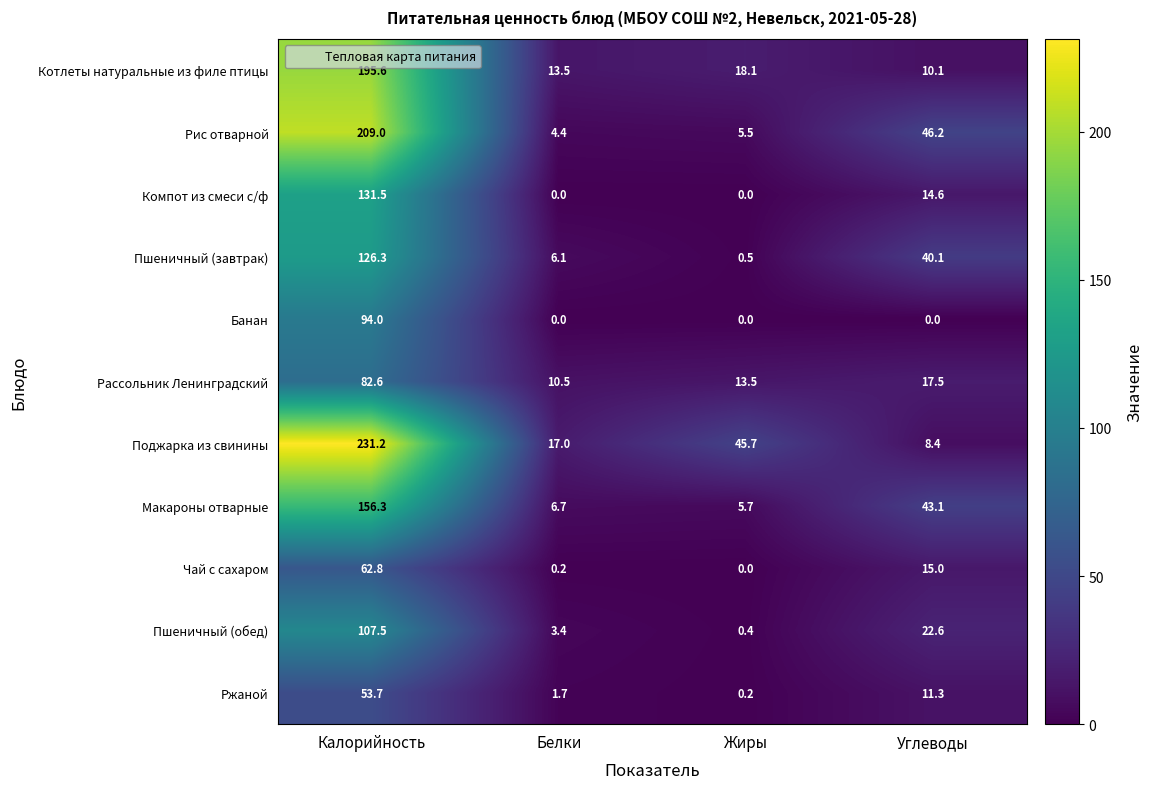

List the labels in order of Макароны отварные value, largest first.

Калорийность, Углеводы, Белки, Жиры